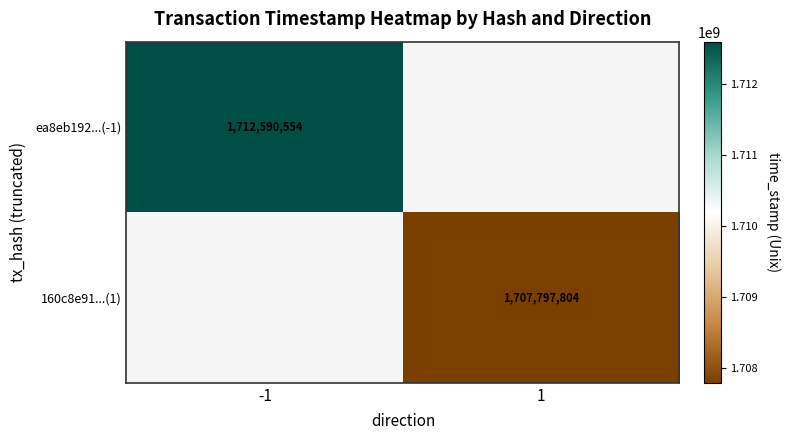

The value of ea8eb192...(-1) at -1 is 2884250900. True or false?

False